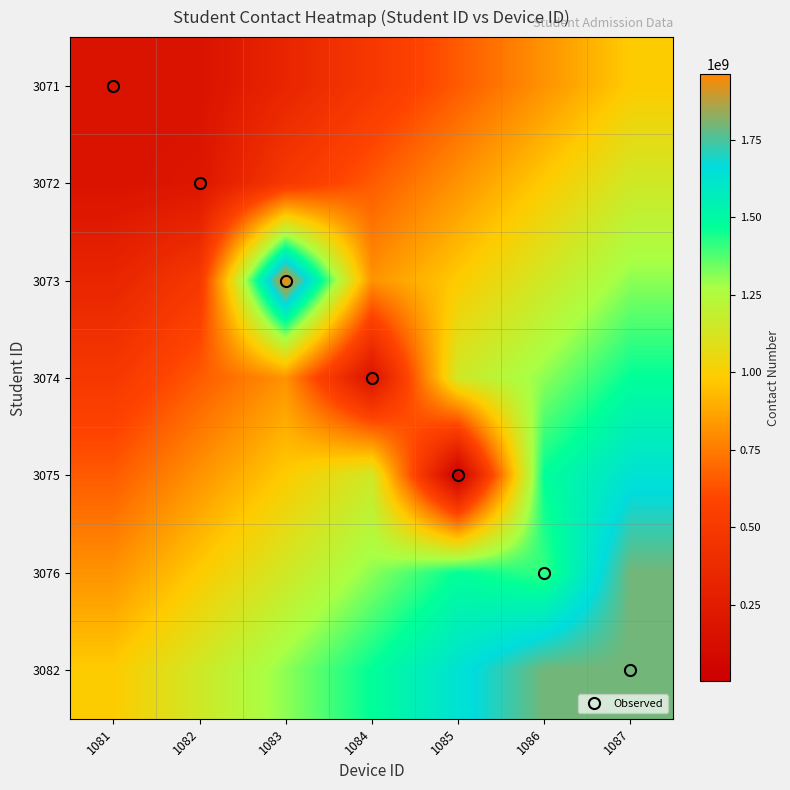

Reading left to right, list all the values displayed in this chart.

3071: 1081=173911622.0	1082=165042699.5	1083=328290870.0	1084=491539040.5	1085=654787211.0	1086=818035381.5	1087=981283552.0
3072: 1081=165042699.5	1082=195936521.0	1083=491539040.5	1084=654787211.0	1085=818035381.5	1086=981283552.0	1087=1144531722.5
3073: 1081=328290870.0	1082=491539040.5	1083=1960772575.0	1084=818035381.5	1085=981283552.0	1086=1144531722.5	1087=1307779893.0
3074: 1081=491539040.5	1082=654787211.0	1083=818035381.5	1084=173157376.0	1085=1144531722.5	1086=1307779893.0	1087=1471028063.5
3075: 1081=654787211.0	1082=818035381.5	1083=981283552.0	1084=1144531722.5	1085=1794529.0	1086=1471028063.5	1087=1634276234.0
3076: 1081=818035381.5	1082=981283552.0	1083=1144531722.5	1084=1307779893.0	1085=1471028063.5	1086=1409226270.0	1087=1797524404.5
3082: 1081=981283552.0	1082=1144531722.5	1083=1307779893.0	1084=1471028063.5	1085=1634276234.0	1086=1797524404.5	1087=1798664019.0